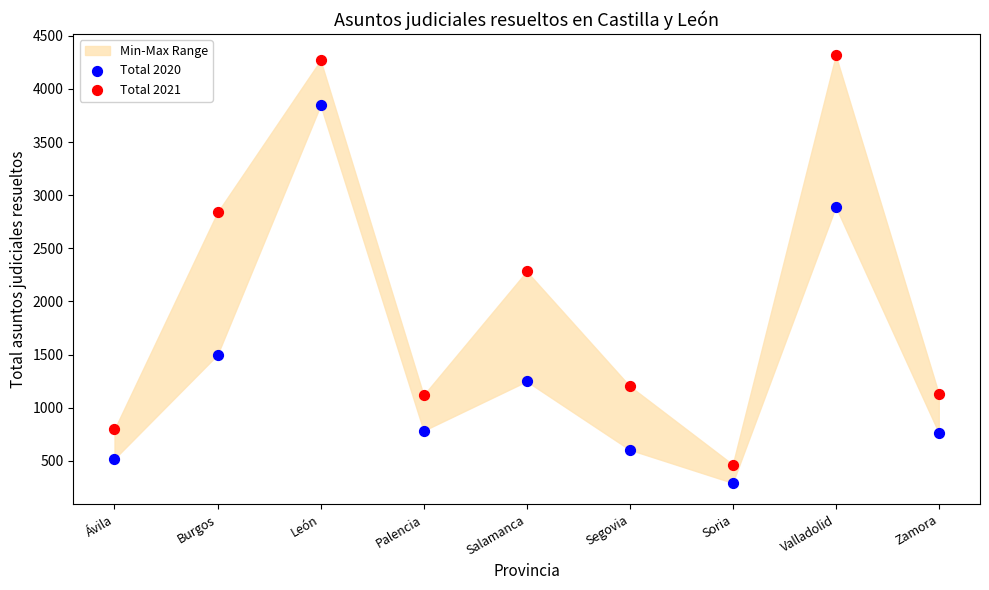

Which series reaches the minimum Y coordinate?

Total 2020